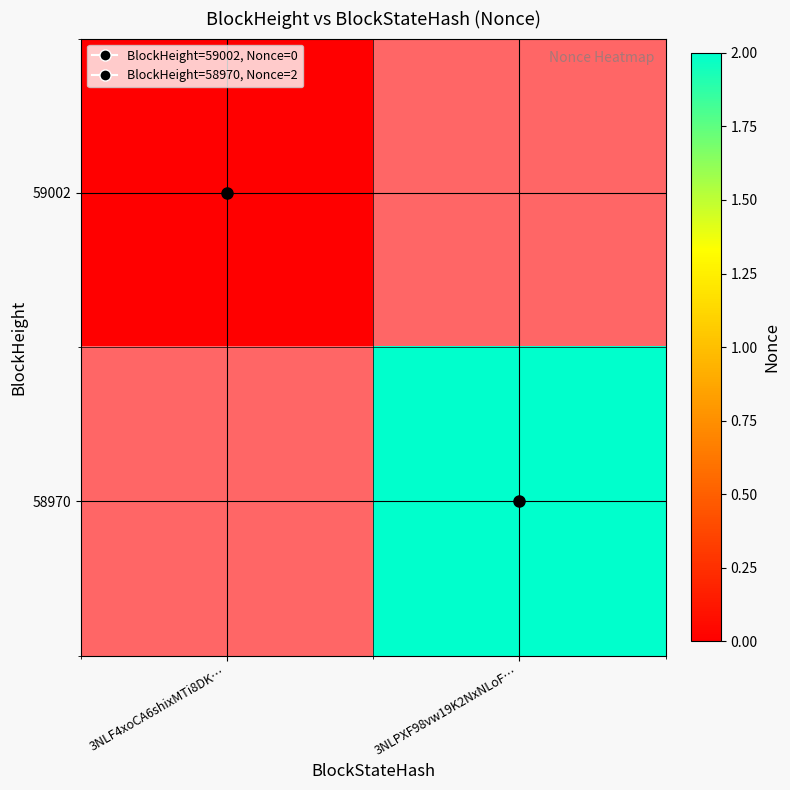

At which label does 59002 reach its minimum?

3NLF4xoCA6shixMTi8DK…